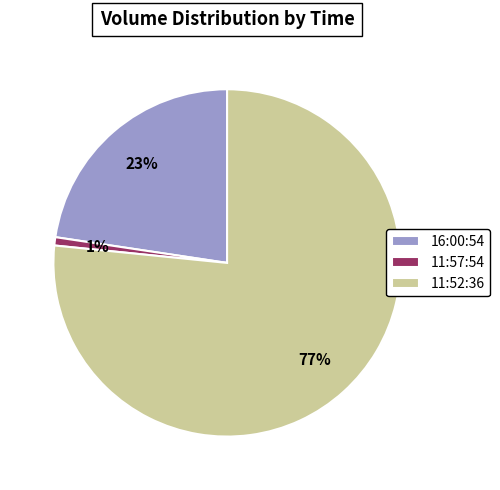

The 11:57:54 slice represents 11% of the pie. True or false?

False